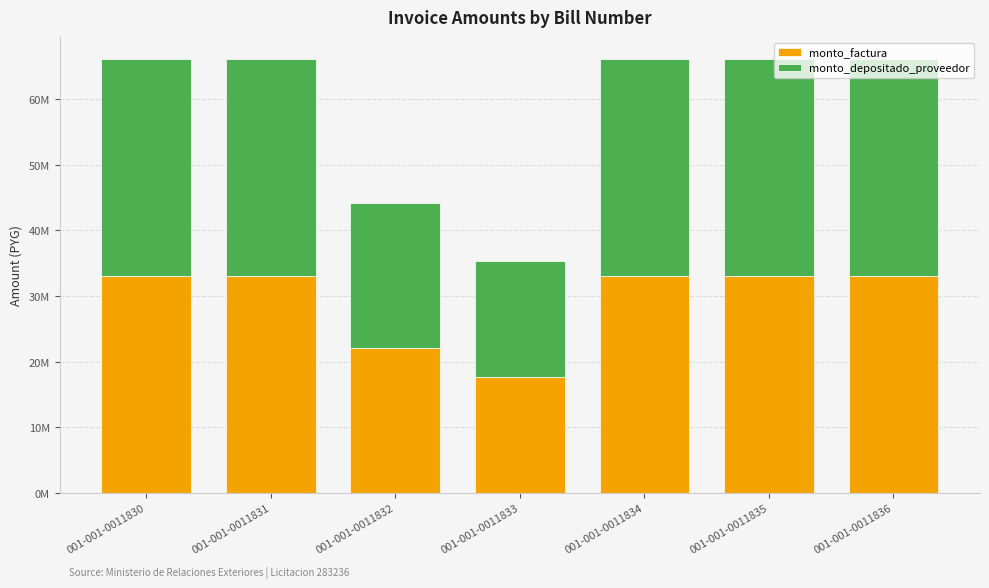

Which series has the largest total across all categories?

monto_factura